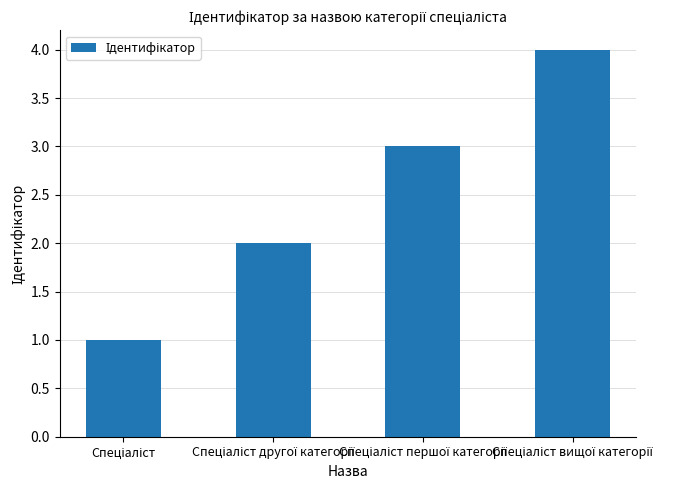

What is the sum of all values?

10